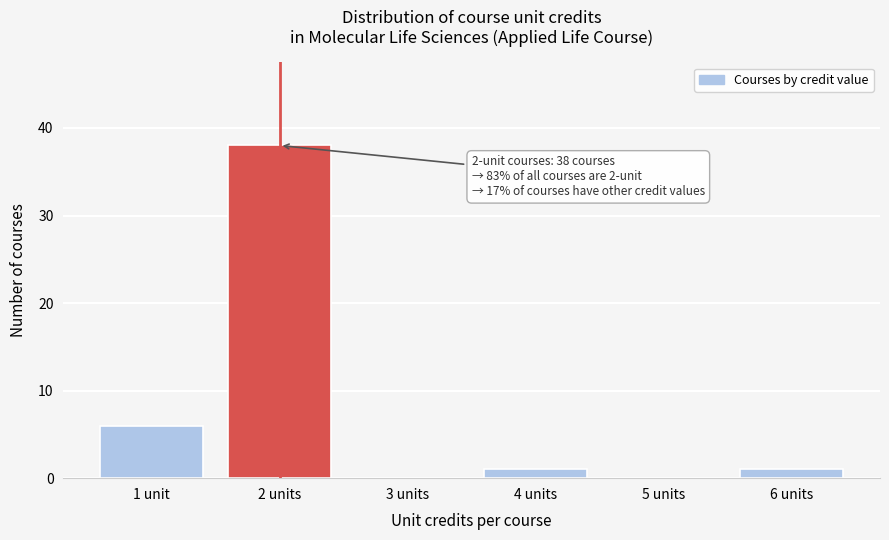

Reading left to right, list all the values displayed in this chart.

1 unit=6	2 units=38	3 units=0	4 units=1	5 units=0	6 units=1